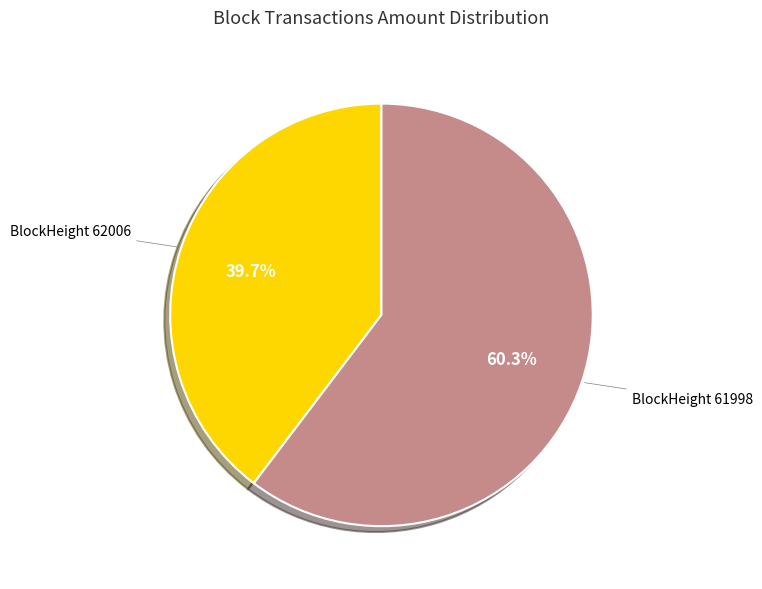

Does any single category account for the majority?

Yes